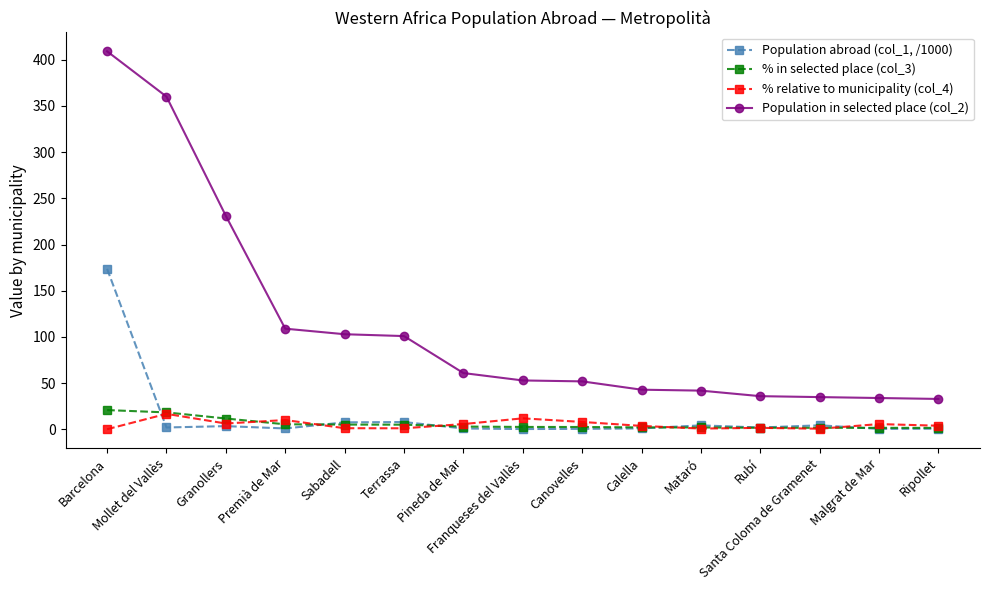

What is the label of the 3rd point from the right?

Santa Coloma de Gramenet